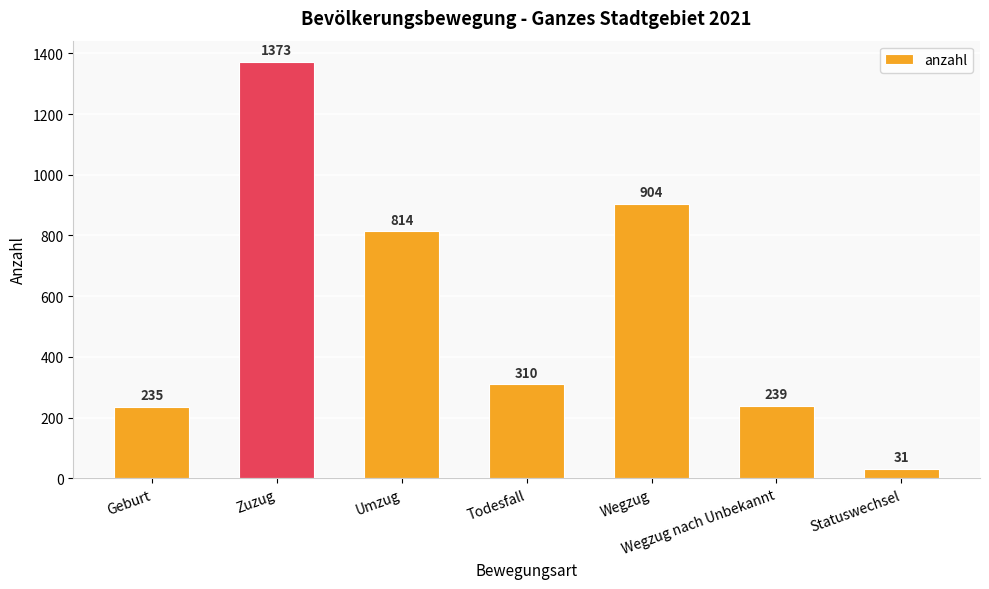

Which label corresponds to the largest value in the chart?

Zuzug